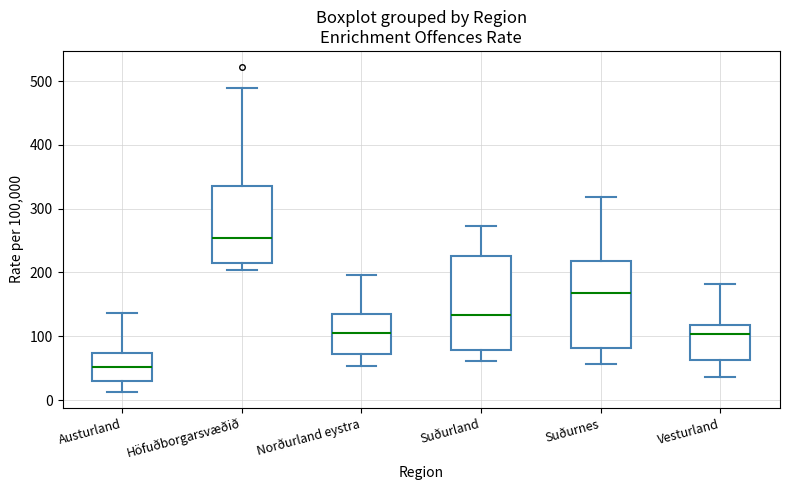

Where is the lower edge of the box for Vesturland on the y-axis? The values are not printed on the chart, so give them approximately, as read against the axis.

60